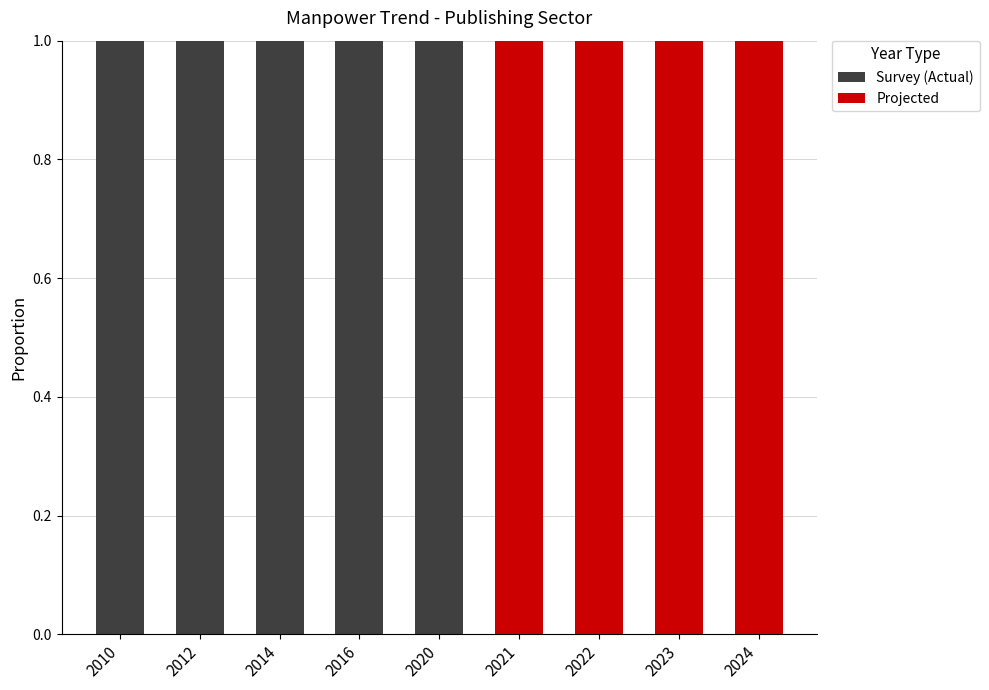

What is the sum of all Survey (Actual) values?

5